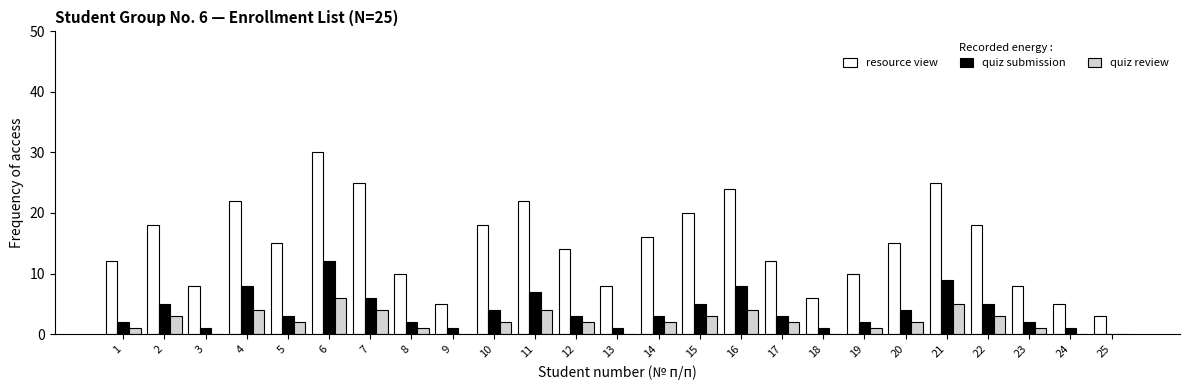

Which series has the largest total across all categories?

resource view